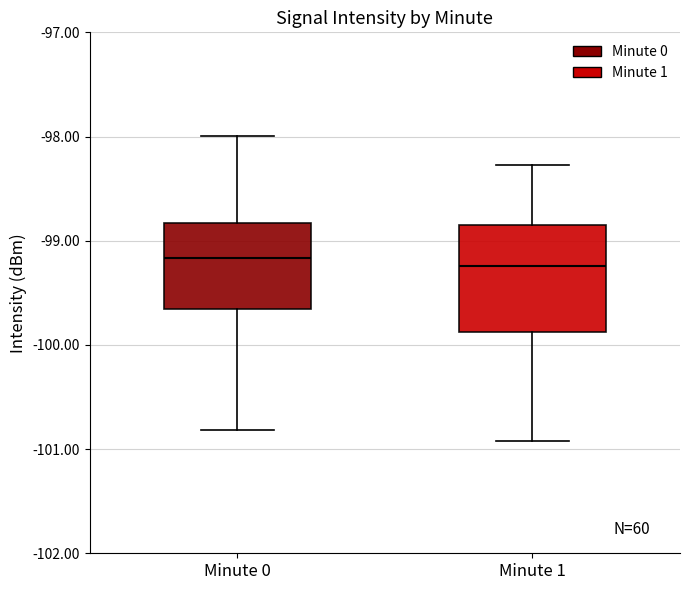

Reading left to right, read every box against the y-axis: the position of its median line, the range the box covers, and the ends of its whiskers. The values are not printed on the chart, so give them approximately, as read against the axis.

Minute 0: median -99.2, box -99.7 to -98.8, whiskers -100.8 to -98.0
Minute 1: median -99.2, box -99.9 to -98.9, whiskers -100.9 to -98.3